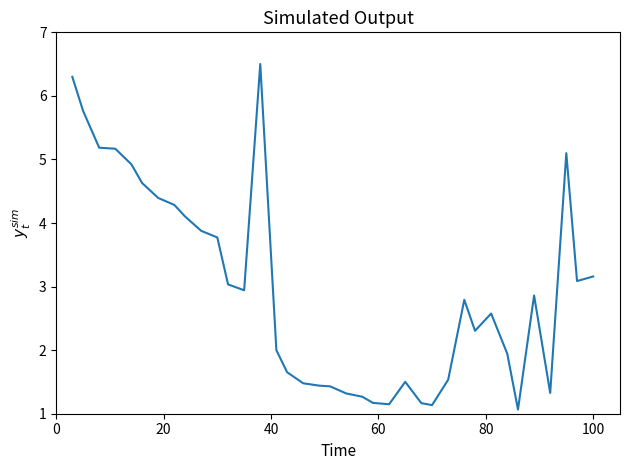

How many categories are shown in the chart?

37